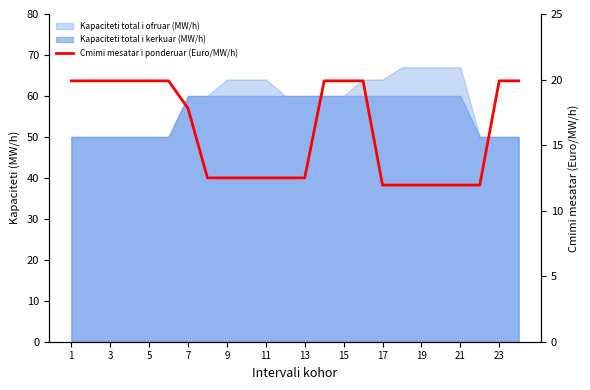

What is the minimum value shown in the chart?

11.9